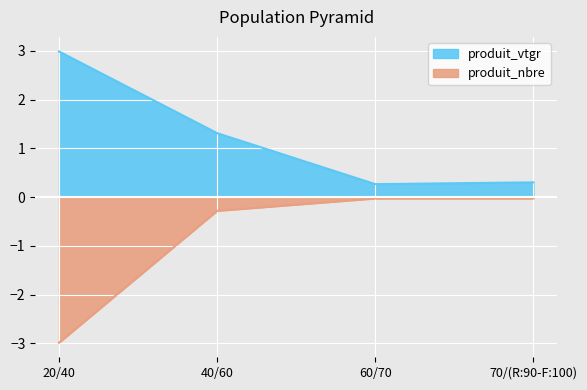

At how many categories does at least one series exceed 0?

4